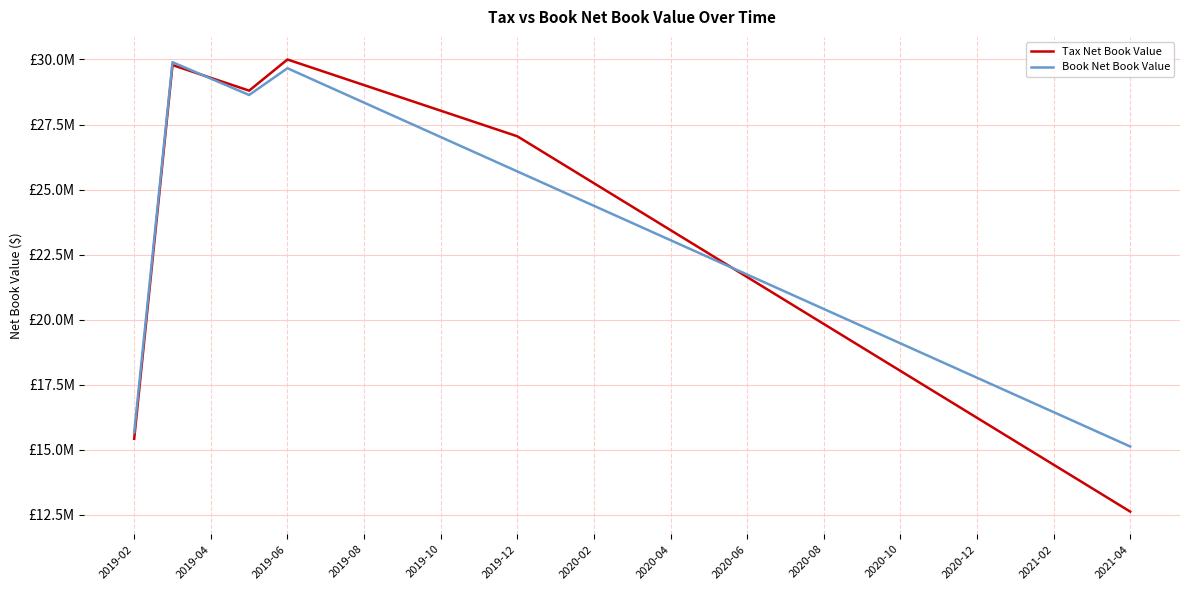

What are all the series names shown in the legend?

Tax Net Book Value, Book Net Book Value